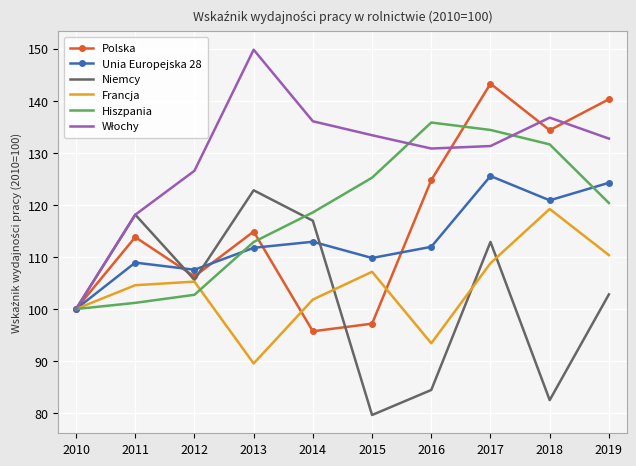

What value does the Polska series have at 2011?

113.8